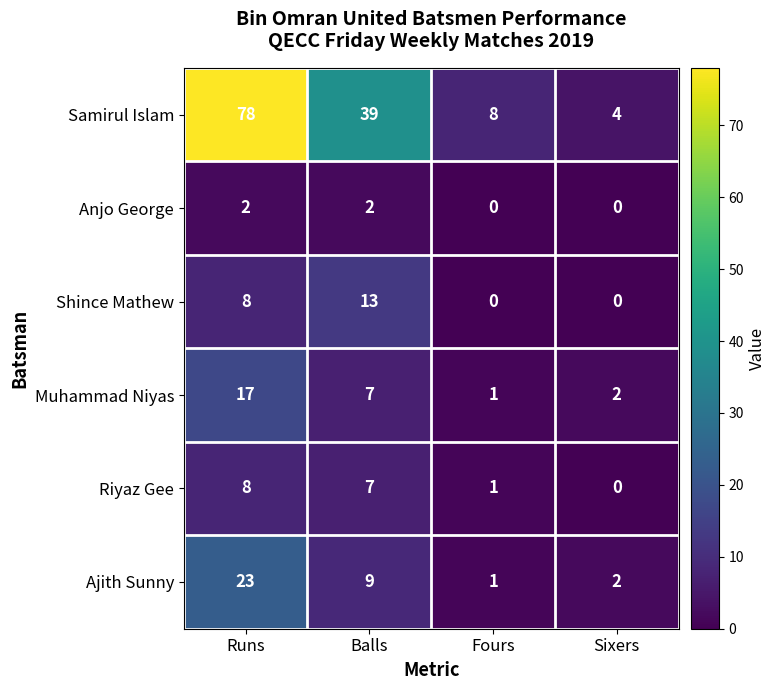

How many data points does each series have?

4